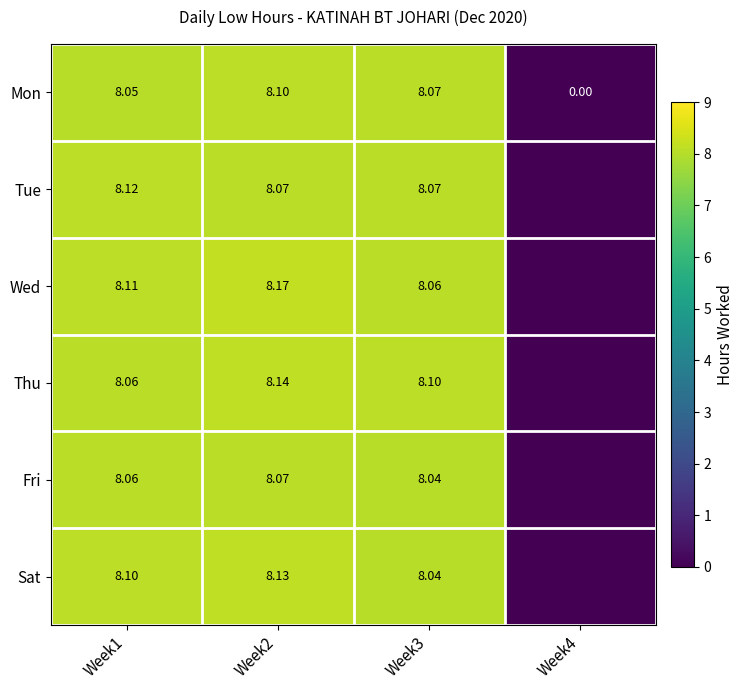

Is the value of Tue at Week1 greater than the value of Wed at Week2?

No